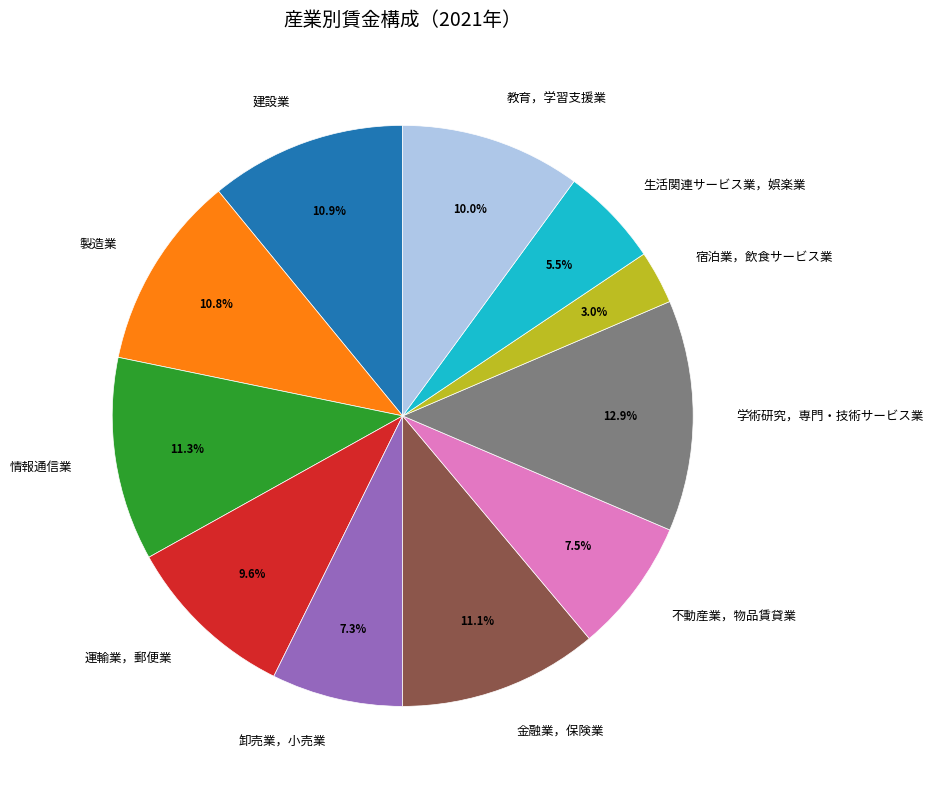

Which slice is the smallest?

宿泊業，飲食サービス業